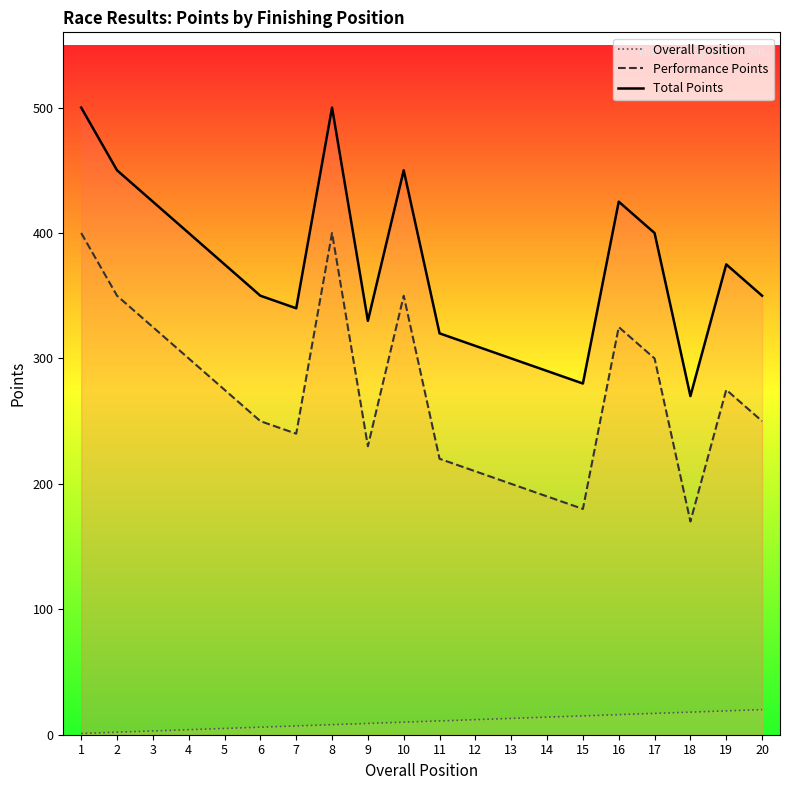

True or false: Total Points has a value of 290 at 14.

True